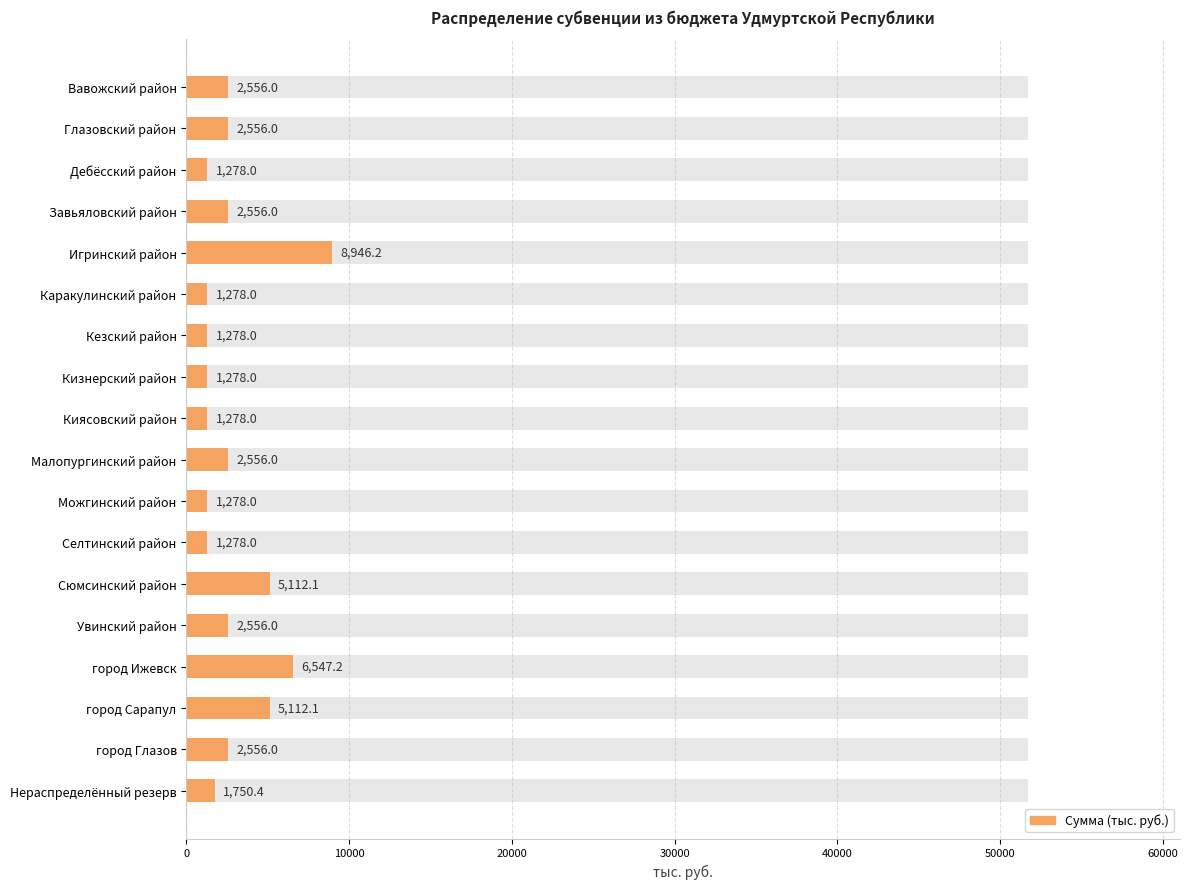

What is the maximum value shown in the chart?

8946.2